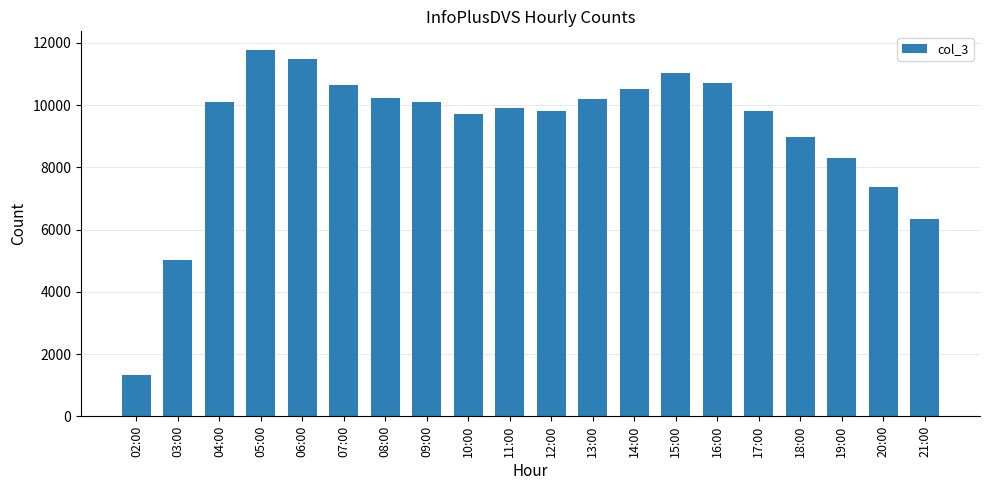

True or false: the data shows 10661 at 07:00.

True